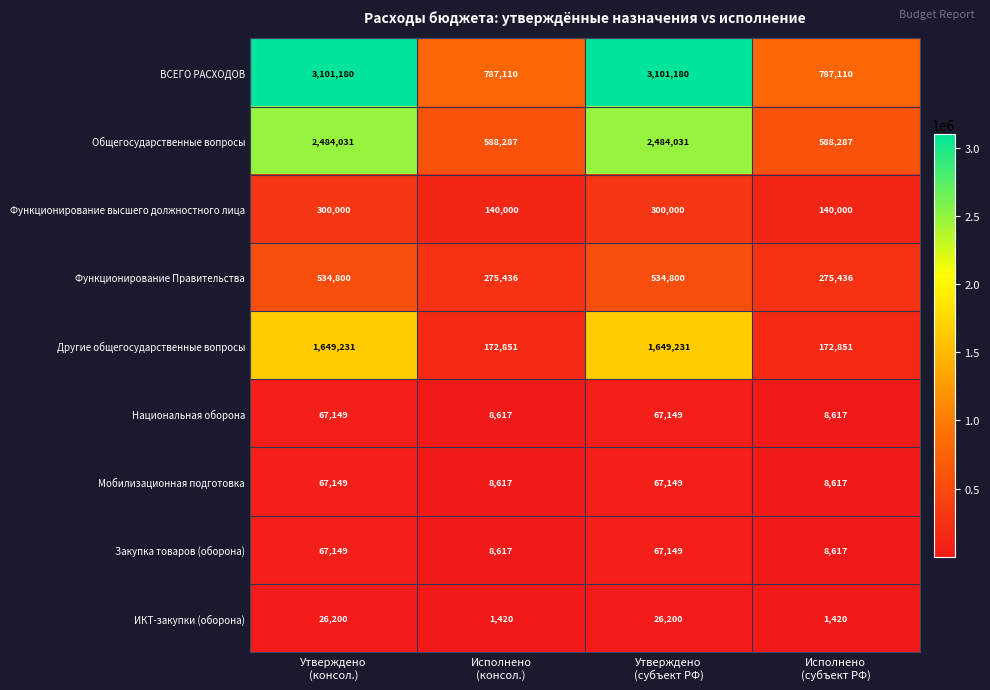

How many values in the Закупка товаров (оборона) series are below 67149?

2